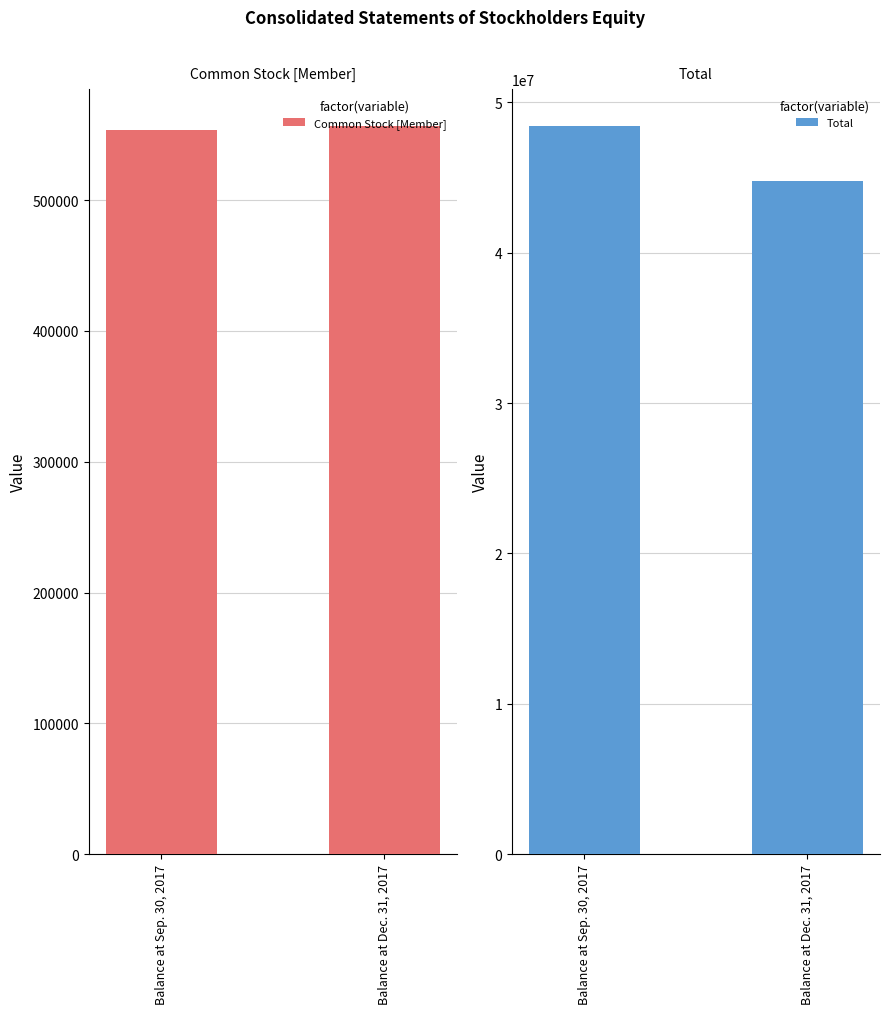

At which label is Total closest to 46601896?

Balance at Dec. 31, 2017